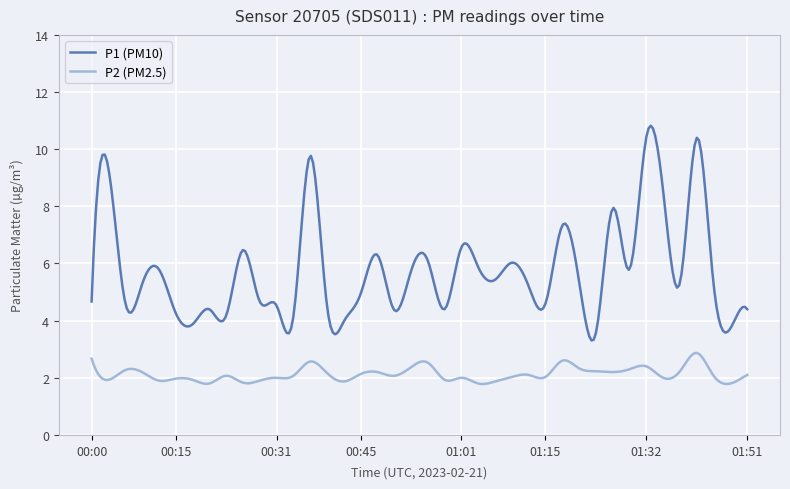

How many categories are shown in the chart?

300